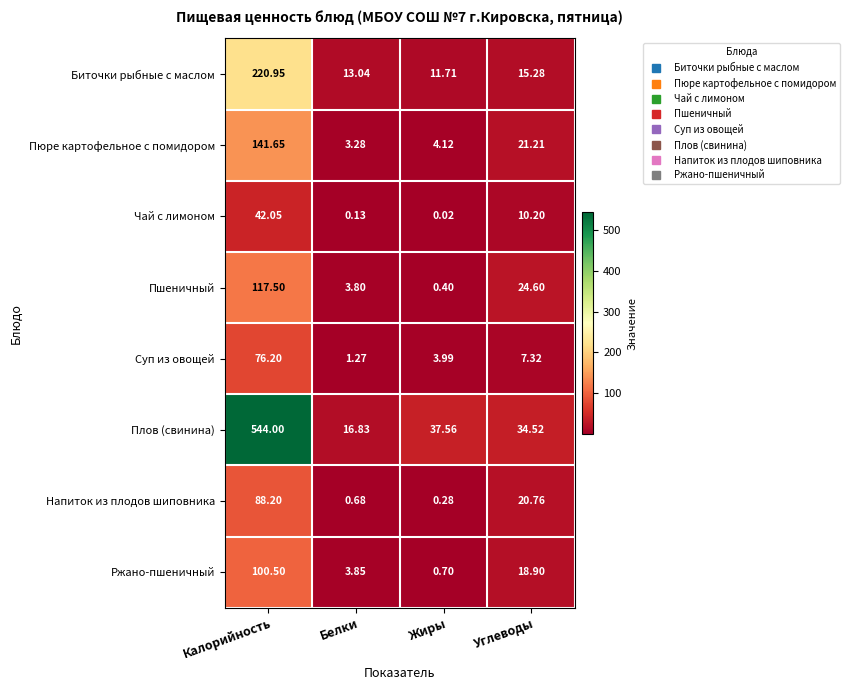

What is the total value across all series at Углеводы?

152.8